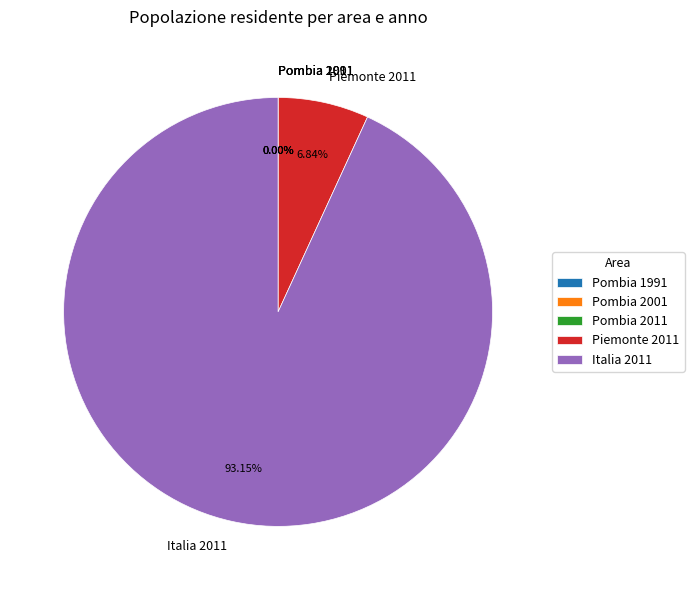

Does any single category account for the majority?

Yes